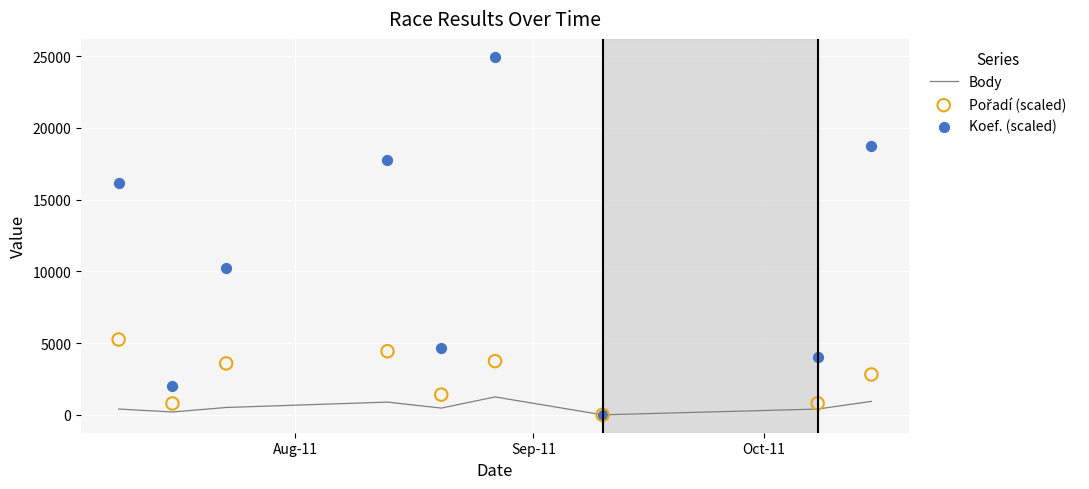

What are all the series names shown in the legend?

Body, Pořadí (scaled), Koef. (scaled)